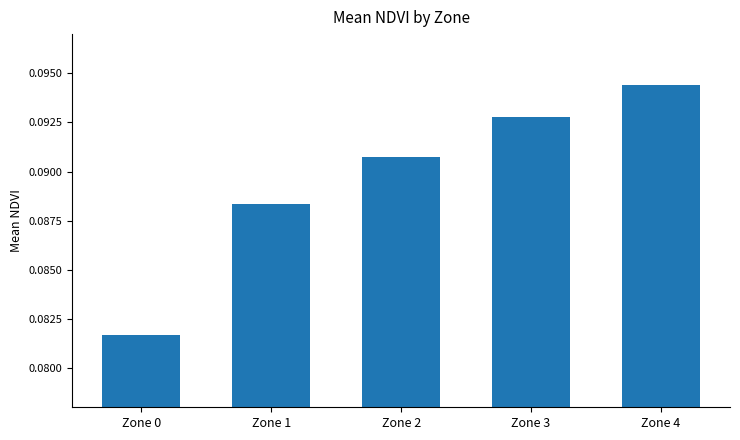

Where is the data nearest to the value 0?

Zone 0